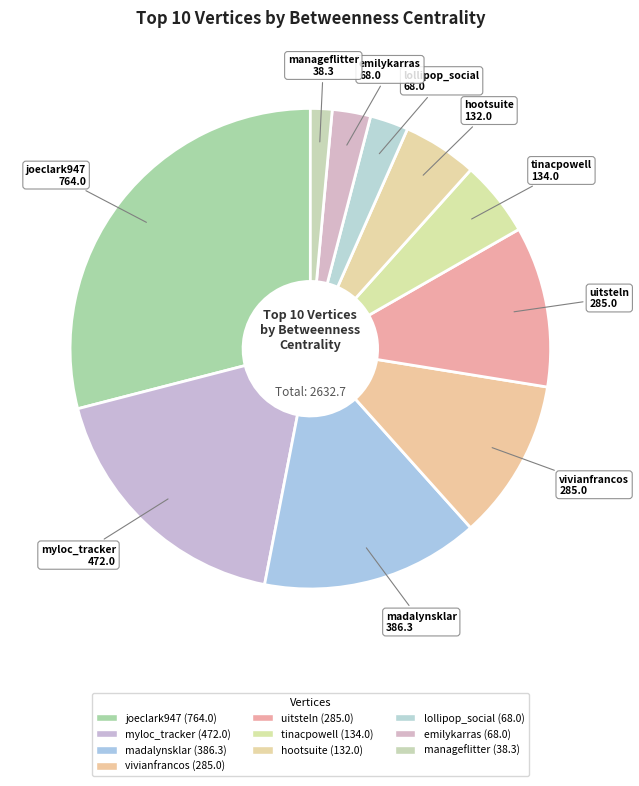

To the nearest percent, what percentage of the pie is madalynsklar?

15%